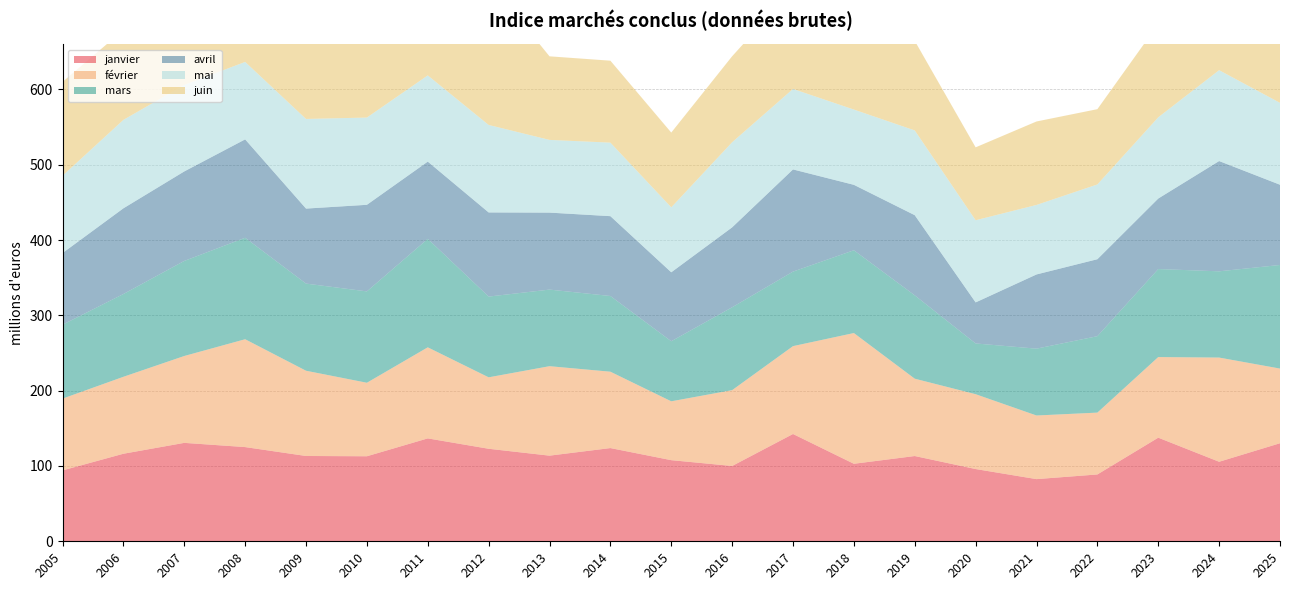

Reading left to right, list all the values displayed in this chart.

janvier: 2005=94.1	2006=116.2	2007=130.7	2008=125.1	2009=113.3	2010=112.9	2011=136.6	2012=122.8	2013=113.7	2014=123.8	2015=107.7	2016=100.0	2017=142.5	2018=102.9	2019=113.2	2020=95.9	2021=82.5	2022=88.7	2023=137.6	2024=105.6	2025=130.2
février: 2005=95.3	2006=102.2	2007=115.3	2008=143.2	2009=113.2	2010=97.6	2011=120.9	2012=94.9	2013=118.8	2014=101.4	2015=78.2	2016=100.7	2017=116.7	2018=173.6	2019=102.7	2020=99.4	2021=84.5	2022=82.1	2023=107.0	2024=138.3	2025=99.1
mars: 2005=98.1	2006=109.9	2007=126.2	2008=134.7	2009=115.7	2010=121.3	2011=144.0	2012=107.2	2013=101.7	2014=100.5	2015=79.8	2016=110.0	2017=98.9	2018=109.9	2019=110.7	2020=67.4	2021=88.8	2022=101.5	2023=116.9	2024=114.5	2025=137.6
avril: 2005=95.1	2006=113.8	2007=118.8	2008=130.6	2009=99.6	2010=115.0	2011=102.5	2012=111.7	2013=102.2	2014=106.0	2015=91.5	2016=106.1	2017=135.7	2018=86.9	2019=106.4	2020=54.5	2021=98.5	2022=102.2	2023=93.6	2024=146.4	2025=106.5
mai: 2005=102.7	2006=117.4	2007=114.8	2008=102.8	2009=119.0	2010=115.8	2011=114.5	2012=116.2	2013=96.5	2014=97.6	2015=86.3	2016=113.0	2017=106.9	2018=99.9	2019=112.5	2020=109.1	2021=92.3	2022=99.3	2023=107.9	2024=120.7	2025=108.7
juin: 2005=124.6	2006=119.4	2007=134.1	2008=144.3	2009=136.3	2010=135.5	2011=155.1	2012=190.5	2013=111.0	2014=108.8	2015=99.3	2016=114.2	2017=132.7	2018=118.4	2019=118.9	2020=96.8	2021=110.8	2022=100.0	2023=123.8	2024=128.4	2025=119.8